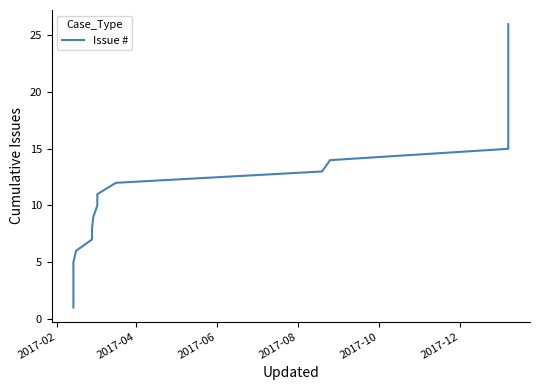

Does the chart have visible grid lines?

No